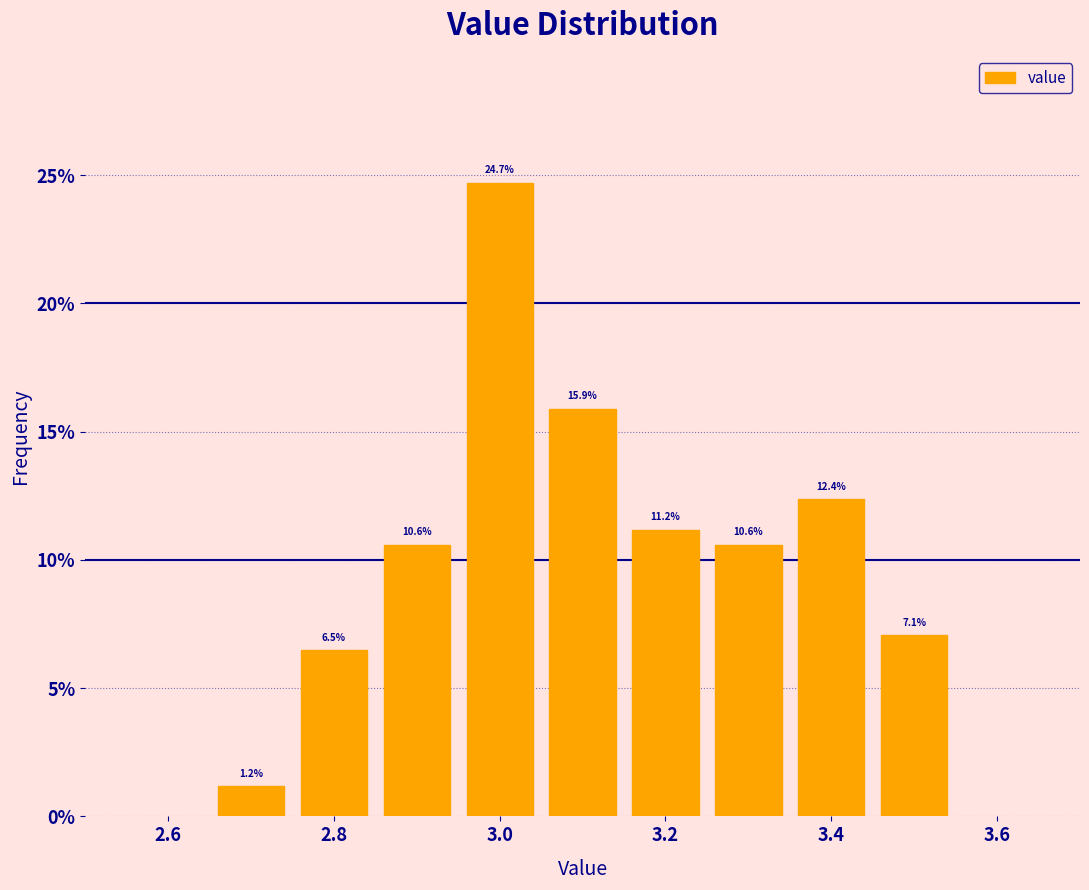

Reading left to right, transcribe this chart: for each bar, give the range it covers on the x-axis and its height. The bar edges are not printed on the chart, so give them approximately, as read against the axis.

2.65 to 2.75: 1.2
2.75 to 2.85: 6.5
2.85 to 2.95: 10.6
2.95 to 3.05: 24.7
3.05 to 3.15: 15.9
3.15 to 3.25: 11.2
3.25 to 3.35: 10.6
3.35 to 3.45: 12.4
3.45 to 3.55: 7.1